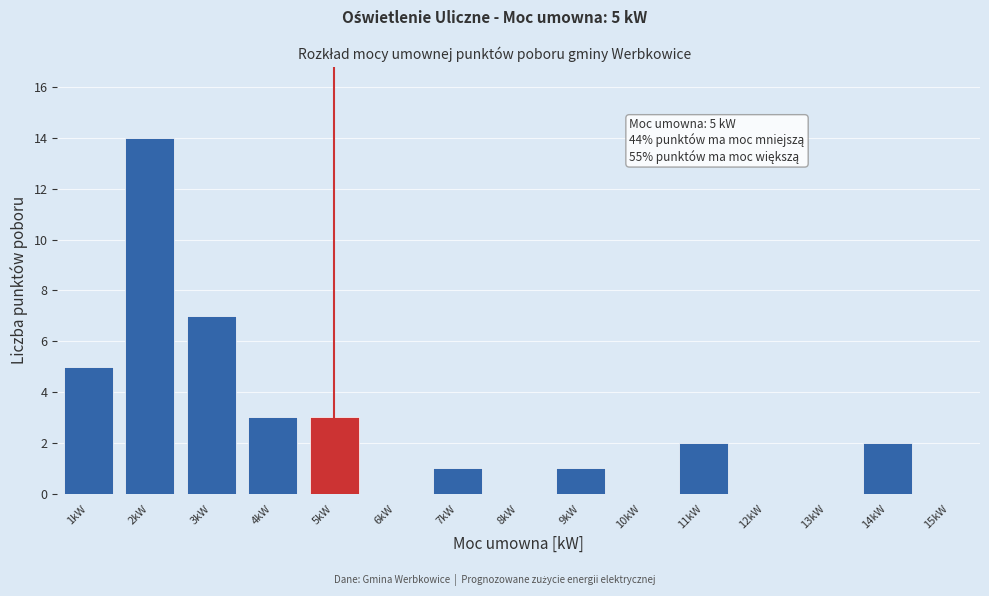

Which range on the x-axis has the tallest bar?

1.5 to 2.5